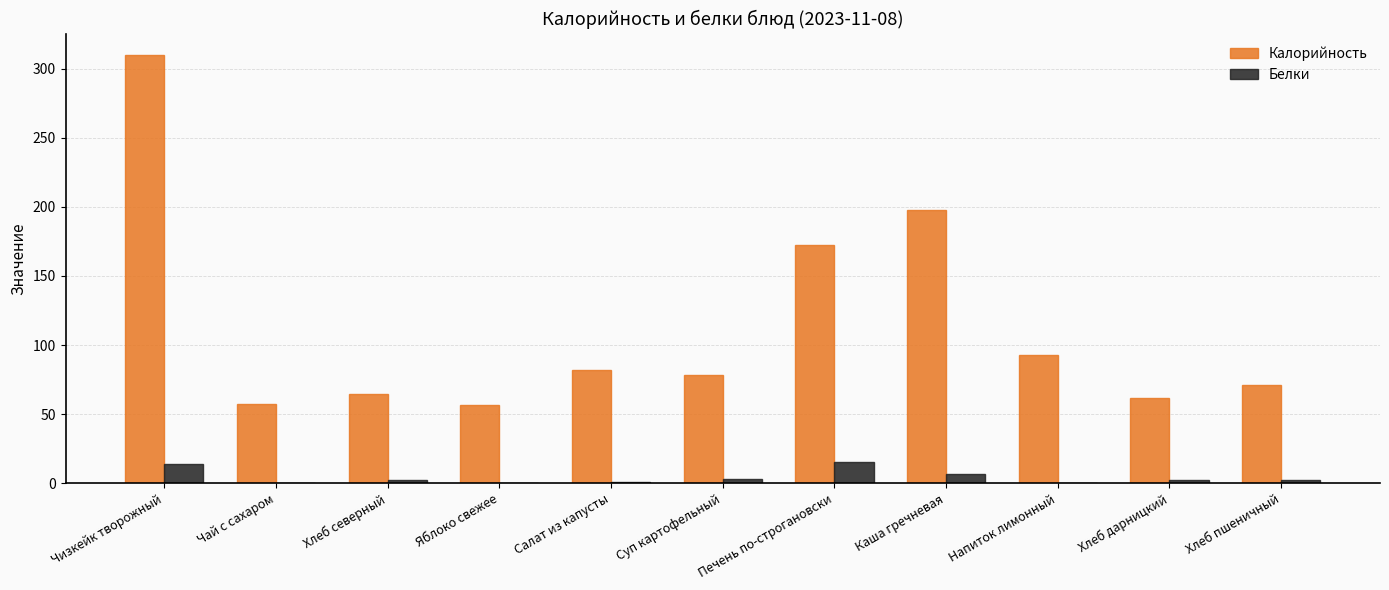

True or false: Калорийность has a value of 57.2 at Чай с сахаром.

True